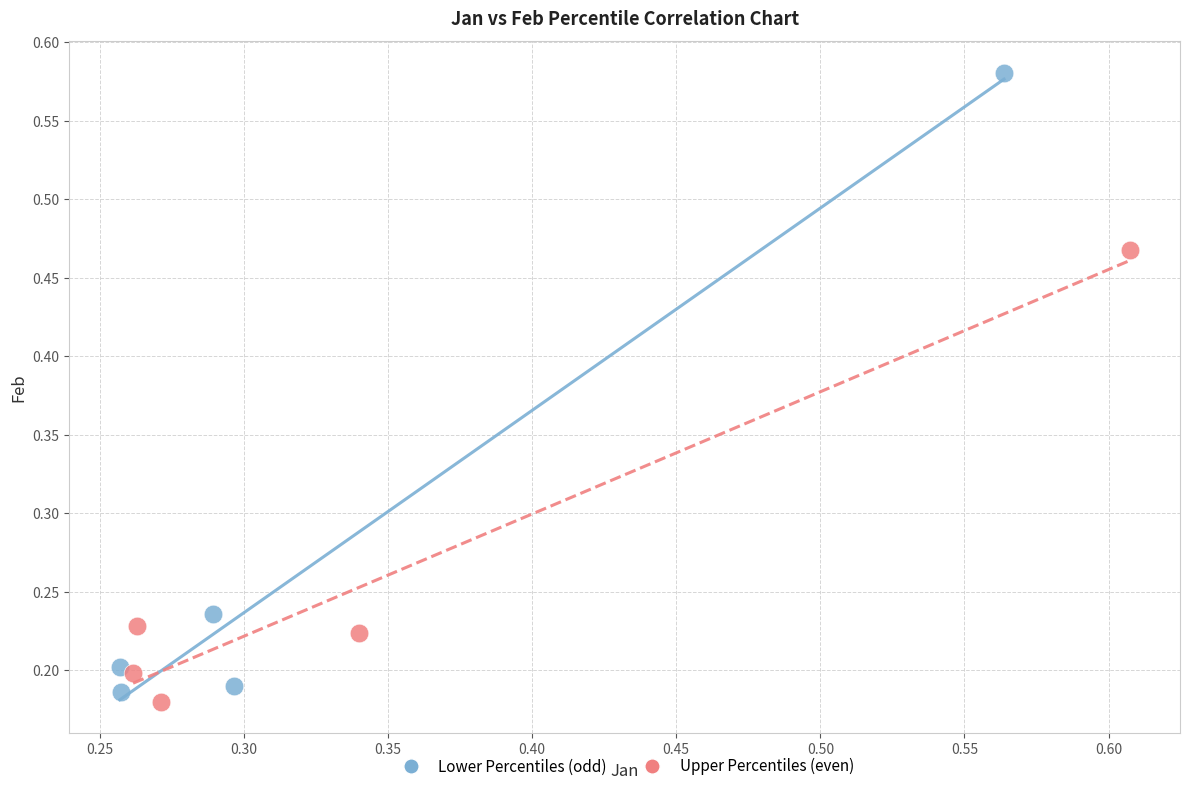

Which series reaches the maximum Y coordinate?

Lower Percentiles (odd)